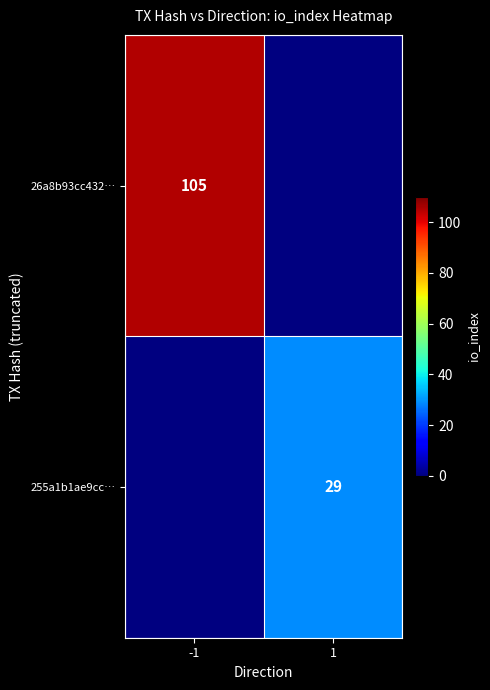

The value of 255a1b1ae9cc… at 1 is 29. True or false?

True